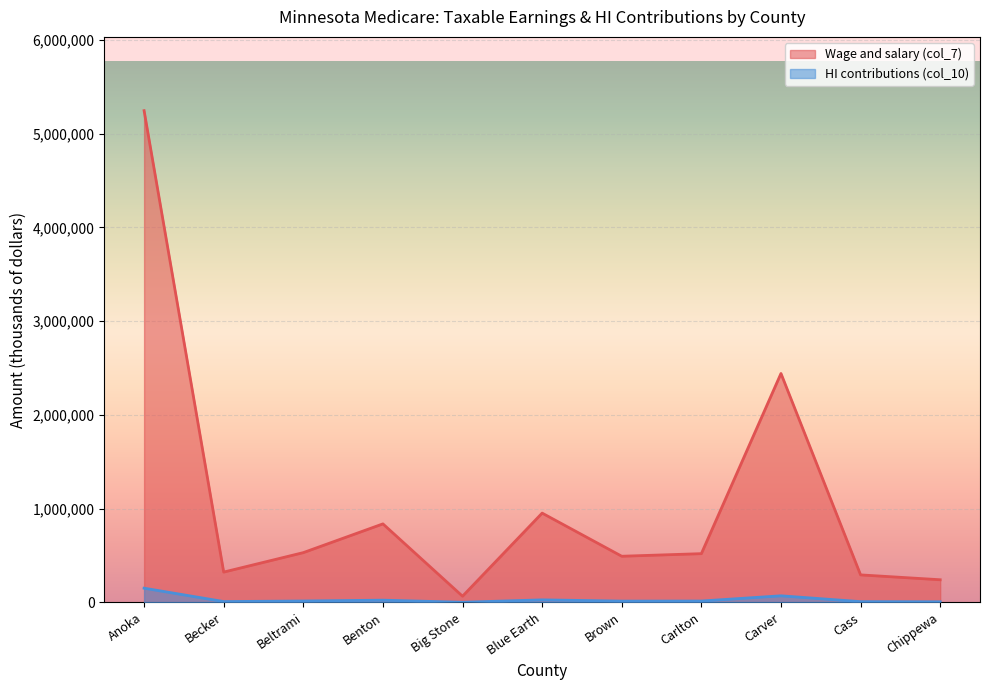

Rank the categories by Wage and salary (col_7) value from lowest to highest.

Big Stone, Chippewa, Cass, Becker, Brown, Carlton, Beltrami, Benton, Blue Earth, Carver, Anoka